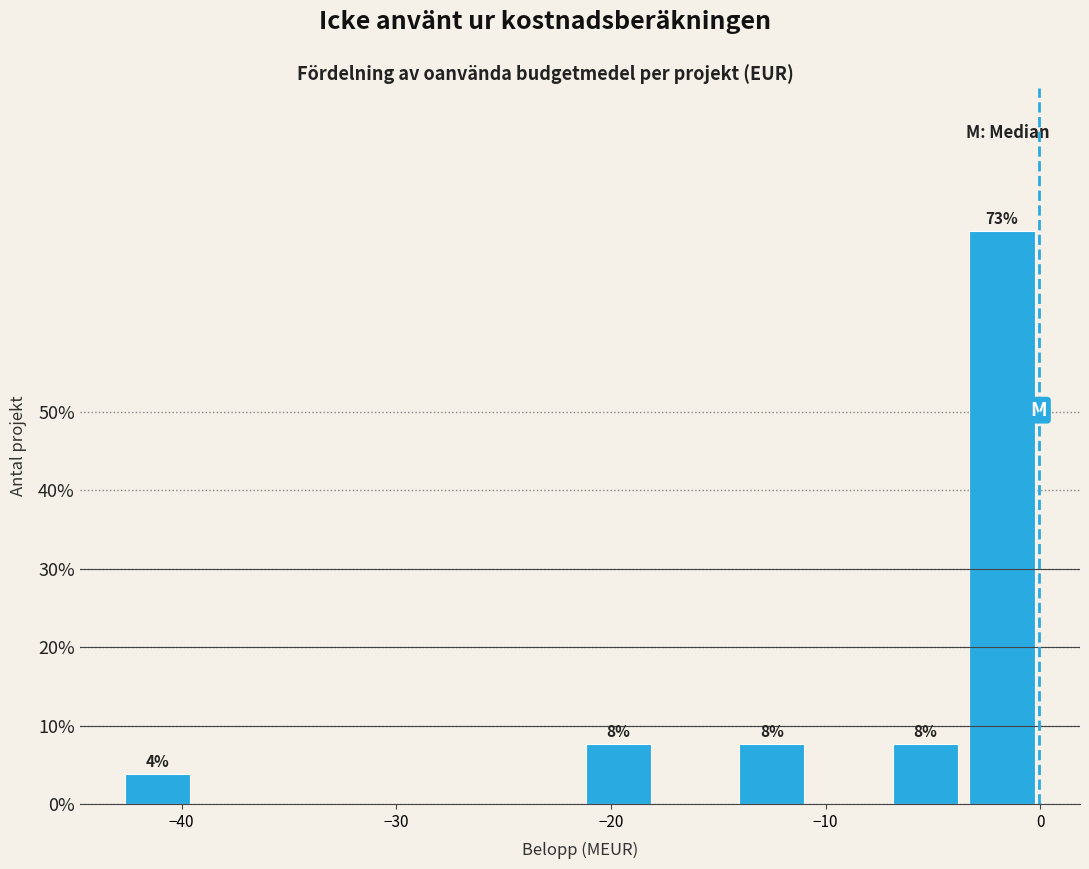

Around what value on the x-axis is the tallest bar? Give the approximate position of its centre, as read against the axis.

-2